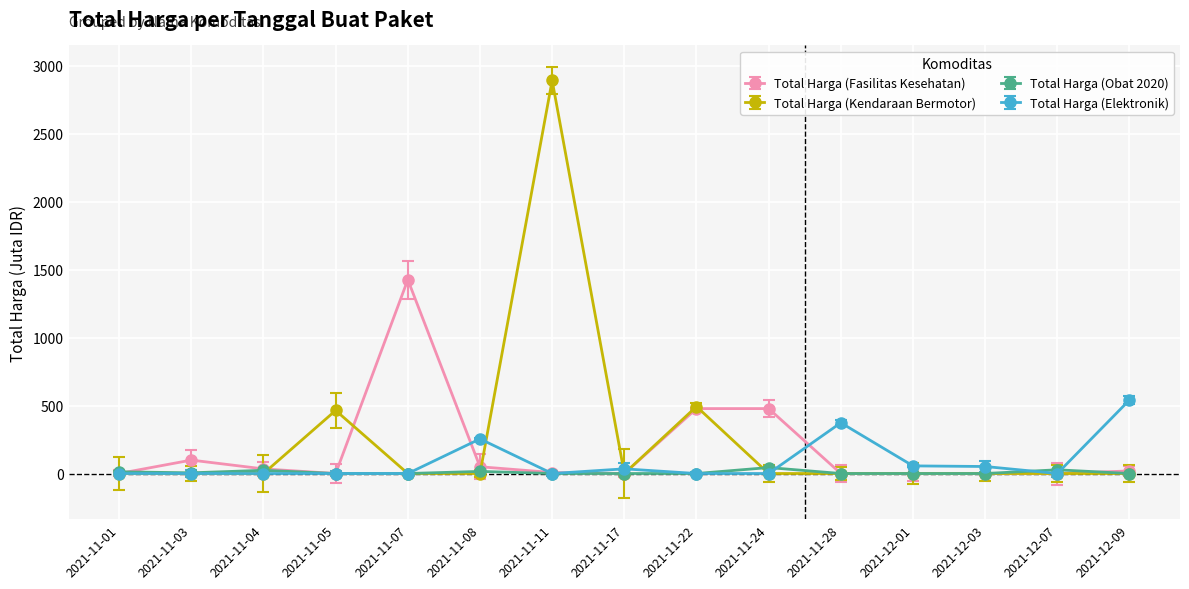

Where do Total Harga (Obat 2020) and Total Harga (Fasilitas Kesehatan) first cross each other?

2021-11-01 and 2021-11-03